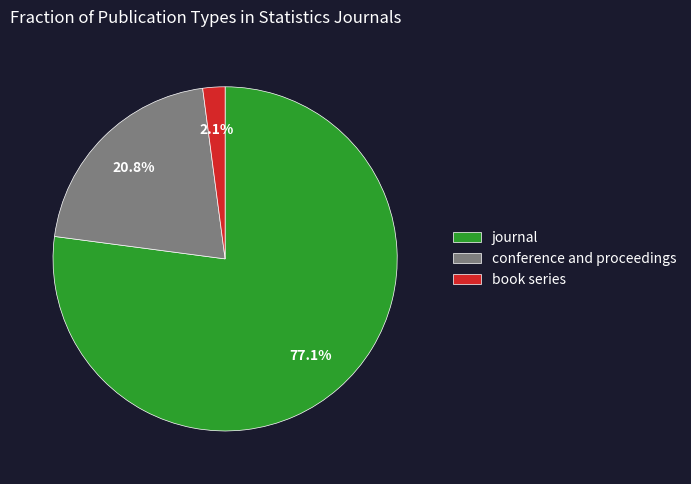

Which category accounts for the majority?

journal